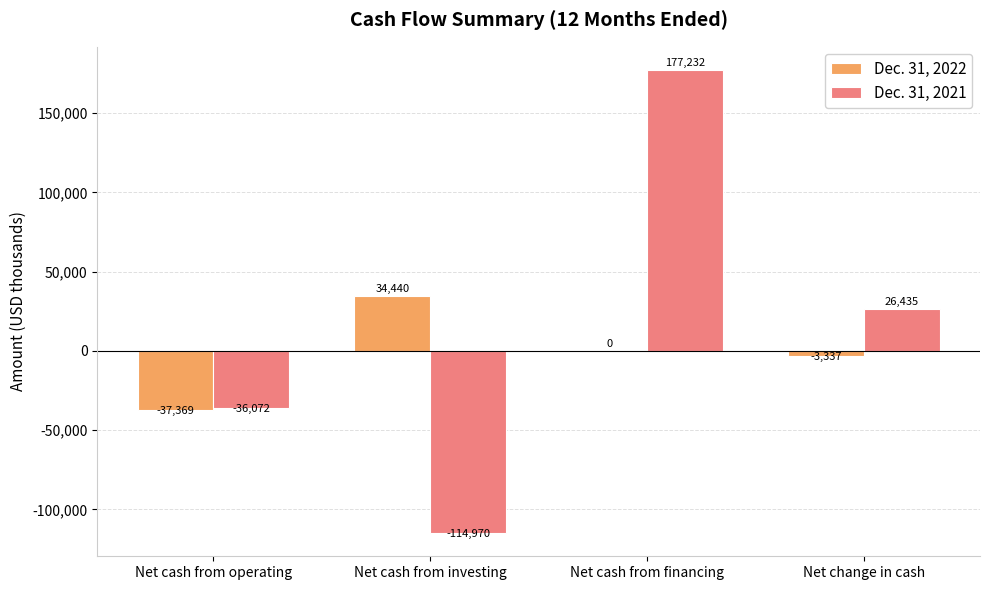

What is the maximum value for Dec. 31, 2021?

177232